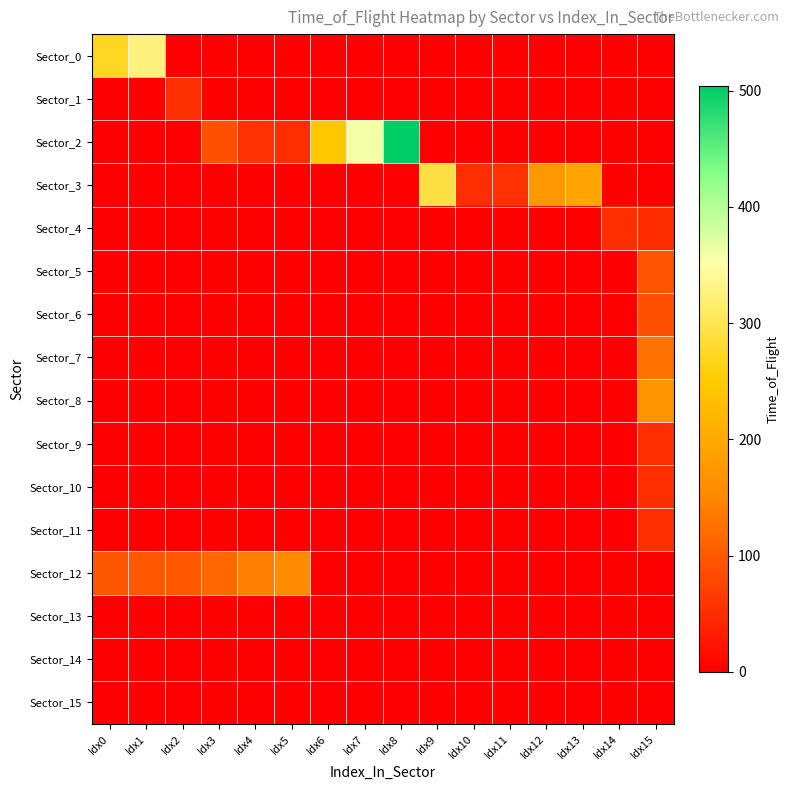

Reading left to right, transcribe all the data shown in this chart.

Sector_0: Idx0=273	Idx1=325	Idx2=0	Idx3=0	Idx4=0	Idx5=0	Idx6=0	Idx7=0	Idx8=0	Idx9=0	Idx10=0	Idx11=0	Idx12=0	Idx13=0	Idx14=0	Idx15=0
Sector_1: Idx0=0	Idx1=0	Idx2=55	Idx3=0	Idx4=0	Idx5=0	Idx6=0	Idx7=0	Idx8=0	Idx9=0	Idx10=0	Idx11=0	Idx12=0	Idx13=0	Idx14=0	Idx15=0
Sector_2: Idx0=0	Idx1=0	Idx2=0	Idx3=92	Idx4=56	Idx5=53	Idx6=246	Idx7=359	Idx8=504	Idx9=0	Idx10=0	Idx11=0	Idx12=0	Idx13=0	Idx14=0	Idx15=0
Sector_3: Idx0=0	Idx1=0	Idx2=0	Idx3=0	Idx4=0	Idx5=0	Idx6=0	Idx7=0	Idx8=0	Idx9=293	Idx10=53	Idx11=57	Idx12=174	Idx13=194	Idx14=0	Idx15=0
Sector_4: Idx0=0	Idx1=0	Idx2=0	Idx3=0	Idx4=0	Idx5=0	Idx6=0	Idx7=0	Idx8=0	Idx9=0	Idx10=0	Idx11=0	Idx12=0	Idx13=0	Idx14=52	Idx15=51
Sector_5: Idx0=0	Idx1=0	Idx2=0	Idx3=0	Idx4=0	Idx5=0	Idx6=0	Idx7=0	Idx8=0	Idx9=0	Idx10=0	Idx11=0	Idx12=0	Idx13=0	Idx14=0	Idx15=95
Sector_6: Idx0=0	Idx1=0	Idx2=0	Idx3=0	Idx4=0	Idx5=0	Idx6=0	Idx7=0	Idx8=0	Idx9=0	Idx10=0	Idx11=0	Idx12=0	Idx13=0	Idx14=0	Idx15=91
Sector_7: Idx0=0	Idx1=0	Idx2=0	Idx3=0	Idx4=0	Idx5=0	Idx6=0	Idx7=0	Idx8=0	Idx9=0	Idx10=0	Idx11=0	Idx12=0	Idx13=0	Idx14=0	Idx15=127
Sector_8: Idx0=0	Idx1=0	Idx2=0	Idx3=0	Idx4=0	Idx5=0	Idx6=0	Idx7=0	Idx8=0	Idx9=0	Idx10=0	Idx11=0	Idx12=0	Idx13=0	Idx14=0	Idx15=170
Sector_9: Idx0=0	Idx1=0	Idx2=0	Idx3=0	Idx4=0	Idx5=0	Idx6=0	Idx7=0	Idx8=0	Idx9=0	Idx10=0	Idx11=0	Idx12=0	Idx13=0	Idx14=0	Idx15=53
Sector_10: Idx0=0	Idx1=0	Idx2=0	Idx3=0	Idx4=0	Idx5=0	Idx6=0	Idx7=0	Idx8=0	Idx9=0	Idx10=0	Idx11=0	Idx12=0	Idx13=0	Idx14=0	Idx15=53
Sector_11: Idx0=0	Idx1=0	Idx2=0	Idx3=0	Idx4=0	Idx5=0	Idx6=0	Idx7=0	Idx8=0	Idx9=0	Idx10=0	Idx11=0	Idx12=0	Idx13=0	Idx14=0	Idx15=53
Sector_12: Idx0=97	Idx1=100	Idx2=100	Idx3=117	Idx4=143	Idx5=157	Idx6=0	Idx7=0	Idx8=0	Idx9=0	Idx10=0	Idx11=0	Idx12=0	Idx13=0	Idx14=0	Idx15=0
Sector_13: Idx0=0	Idx1=0	Idx2=0	Idx3=0	Idx4=0	Idx5=0	Idx6=0	Idx7=0	Idx8=0	Idx9=0	Idx10=0	Idx11=0	Idx12=0	Idx13=0	Idx14=0	Idx15=0
Sector_14: Idx0=0	Idx1=0	Idx2=0	Idx3=0	Idx4=0	Idx5=0	Idx6=0	Idx7=0	Idx8=0	Idx9=0	Idx10=0	Idx11=0	Idx12=0	Idx13=0	Idx14=0	Idx15=0
Sector_15: Idx0=0	Idx1=0	Idx2=0	Idx3=0	Idx4=0	Idx5=0	Idx6=0	Idx7=0	Idx8=0	Idx9=0	Idx10=0	Idx11=0	Idx12=0	Idx13=0	Idx14=0	Idx15=0